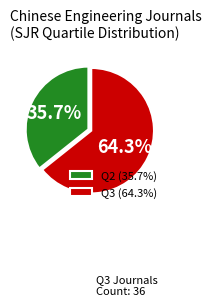

Is the sum of Q2 (35.7%) and Q3 (64.3%) greater than half?

Yes